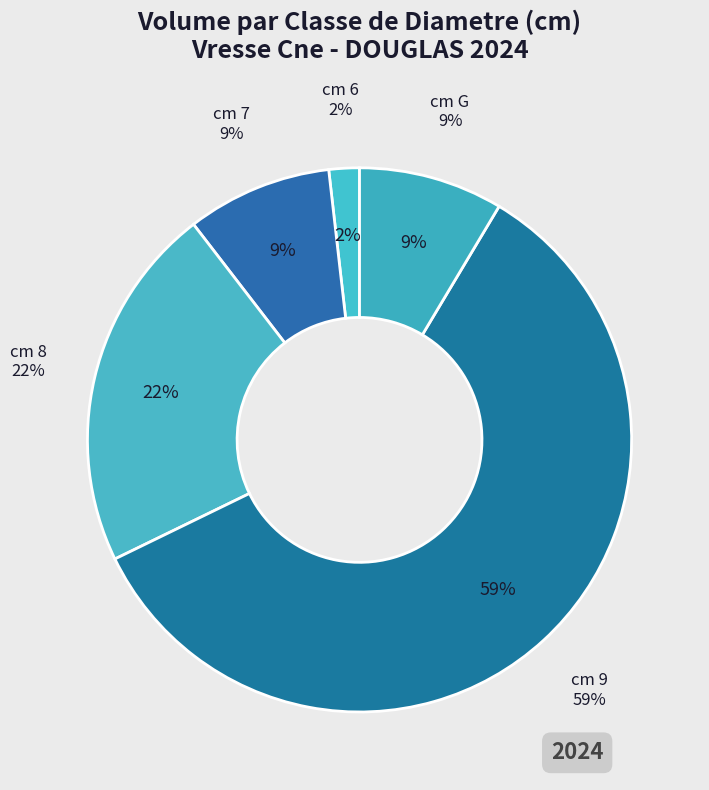

What percentage is the 9 slice, to the nearest percent?

59%